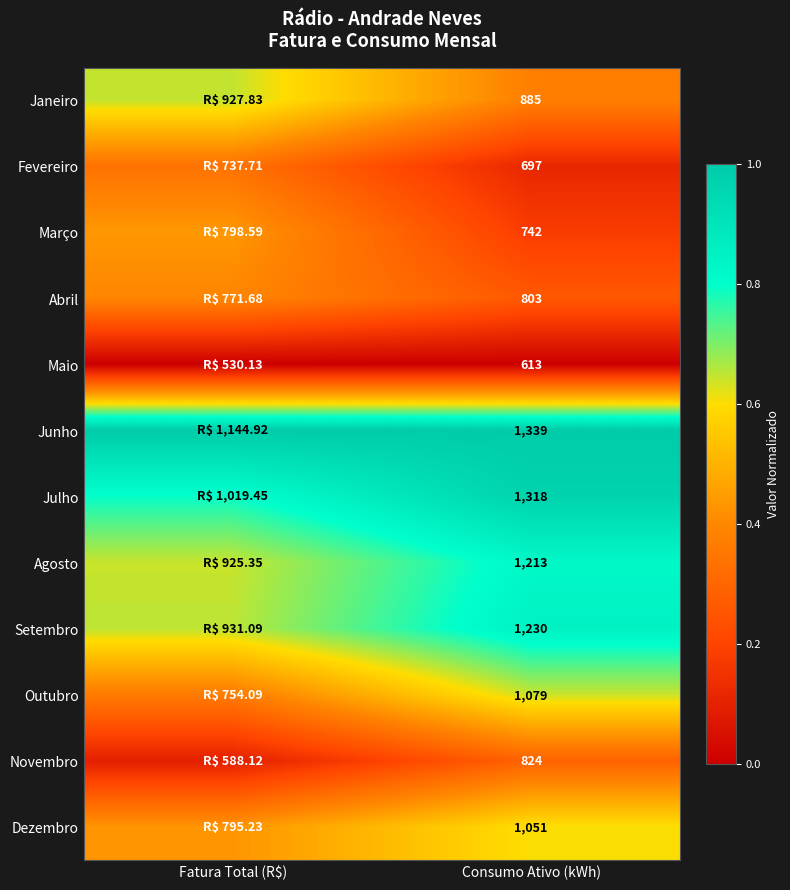

Is the value of Maio at Consumo Ativo (kWh) greater than the value of Agosto at Consumo Ativo (kWh)?

No